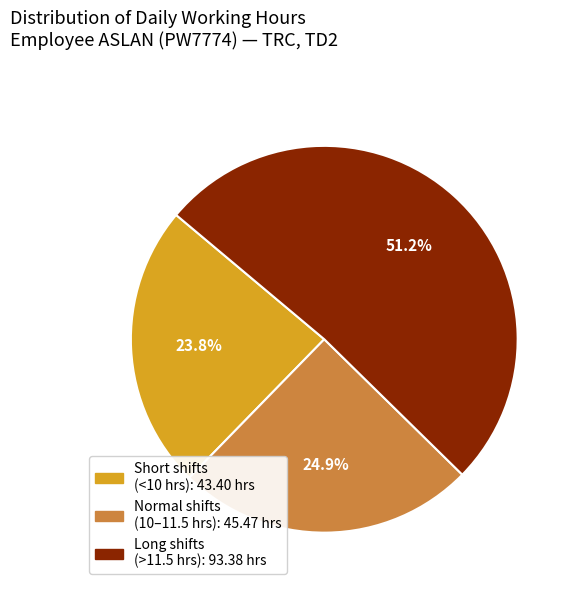

Is there a majority slice in this chart?

Yes